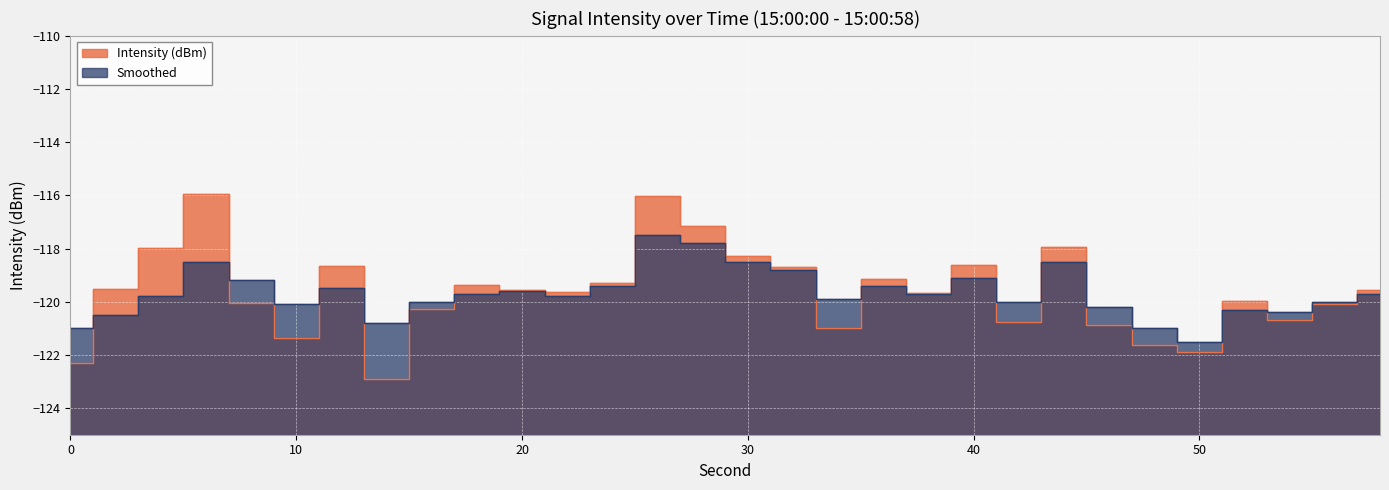

How many interior local peaks does the Intensity (dBm) series have?

8